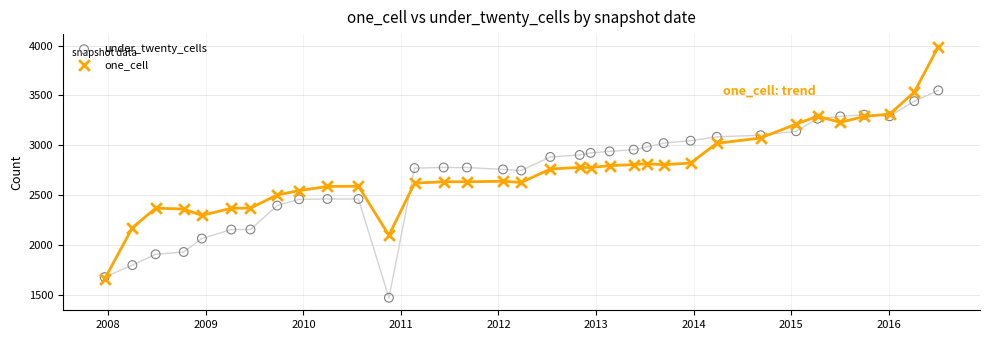

Which series has the widest spread of Y values?

one_cell